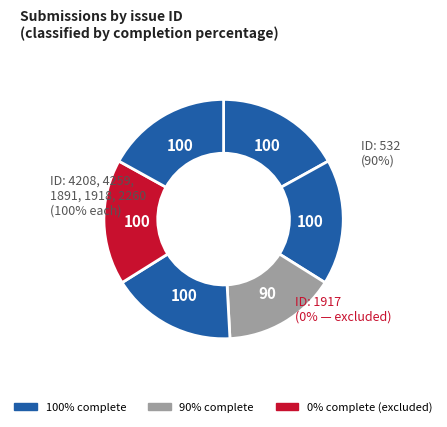

Does 1891 account for over 50% of the chart?

No